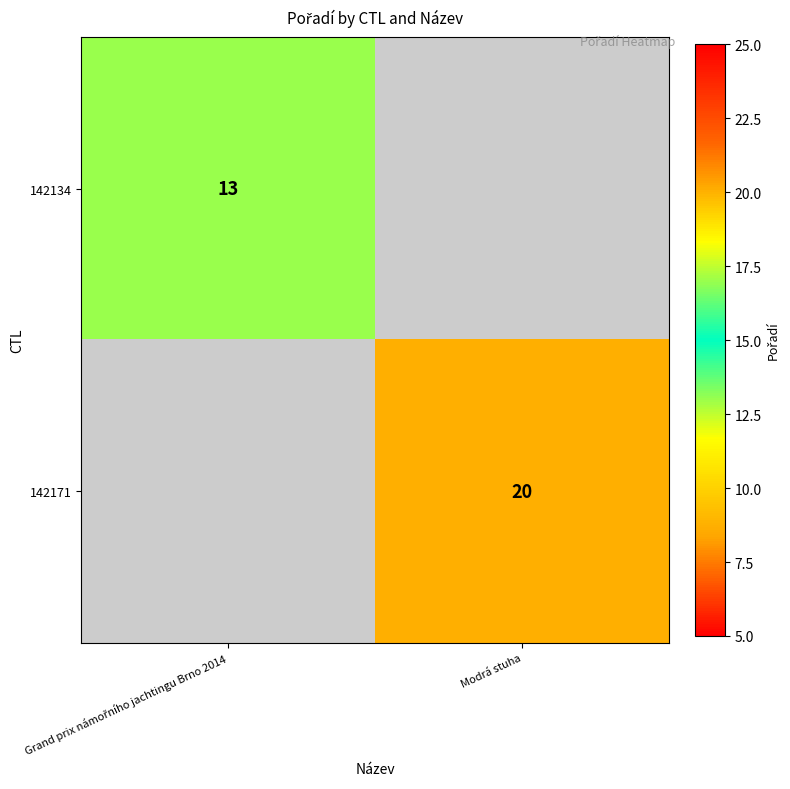

At which category does the chart reach its minimum across all series?

Grand prix námořního jachtingu Brno 2014